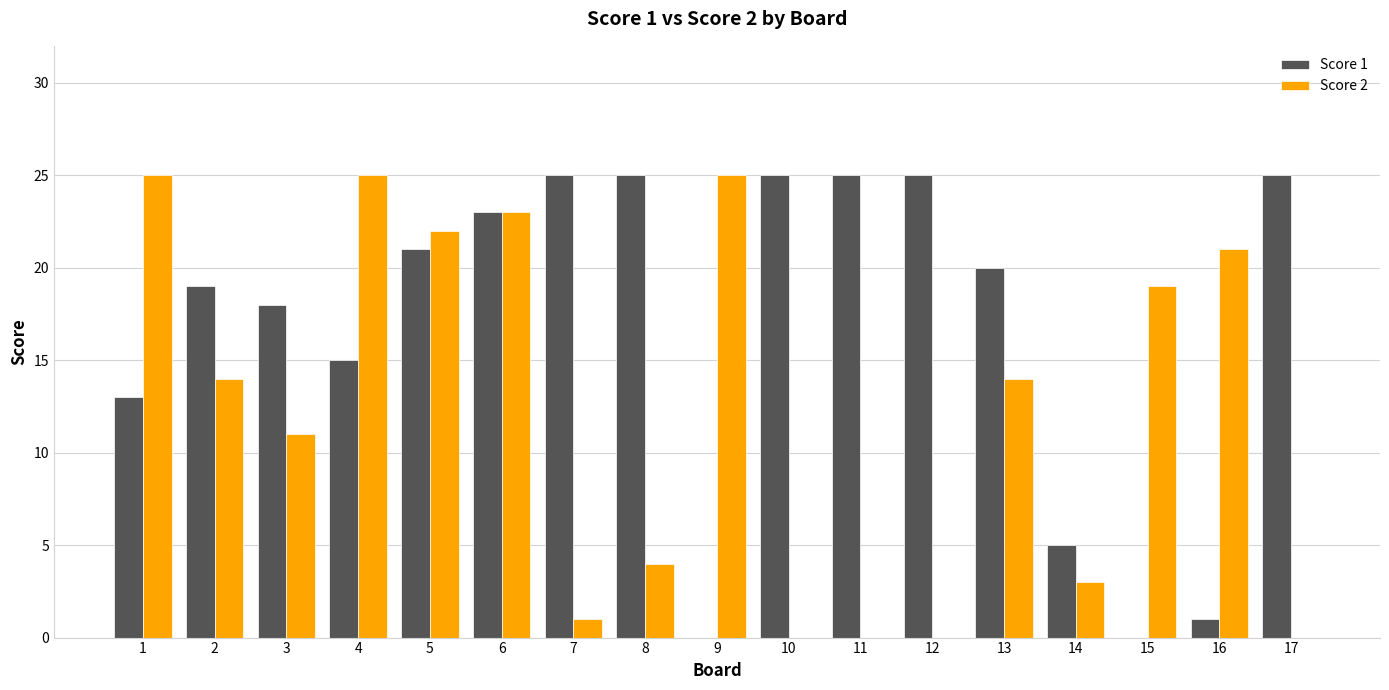

At which label is Score 2 closest to 12?

3